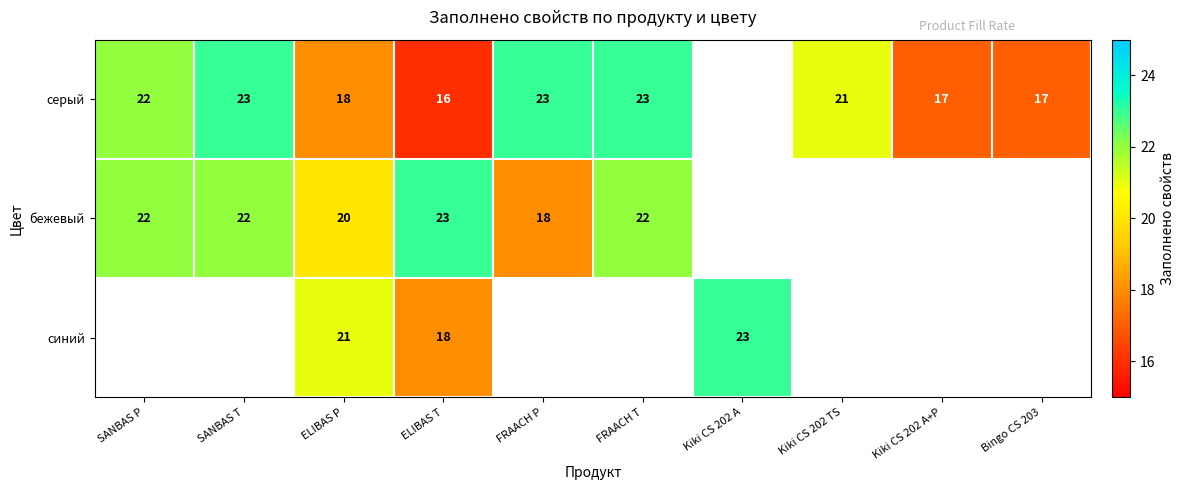

Is the value of бежевый at FRAACH T greater than the value of серый at ELIBAS P?

Yes